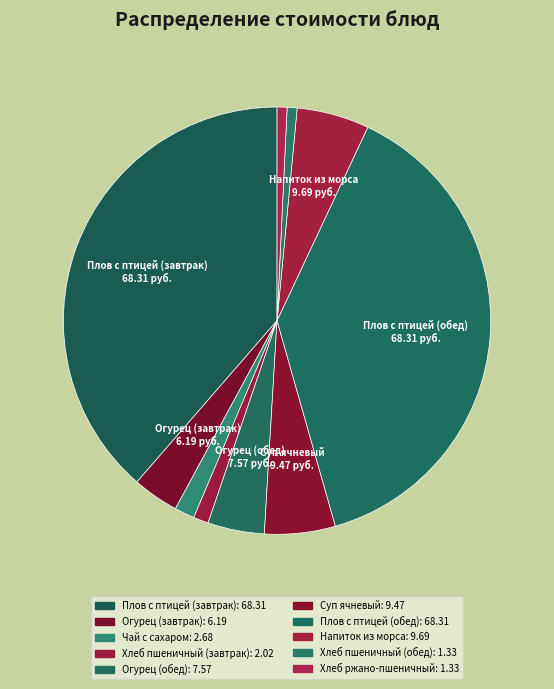

What is the change in value from Огурец (завтрак) to Хлеб ржано-пшеничный?

-4.9